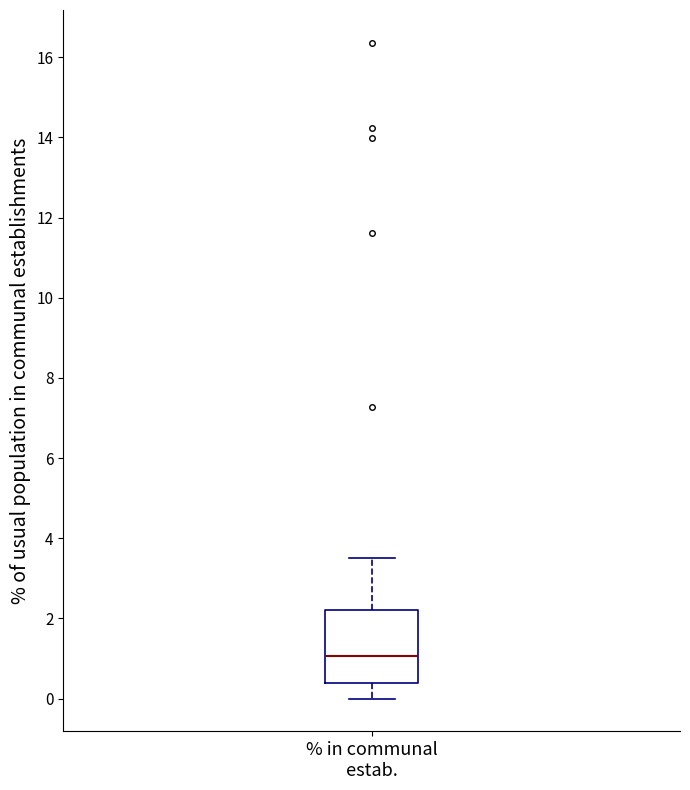

Read this box plot against the y-axis: the position of the median line, the range covered by the box, and the ends of both whiskers. The values are not printed on the chart, so give them approximately, as read against the axis.

median 1.0, box 0.4 to 2.2, whiskers 0.0 to 3.6